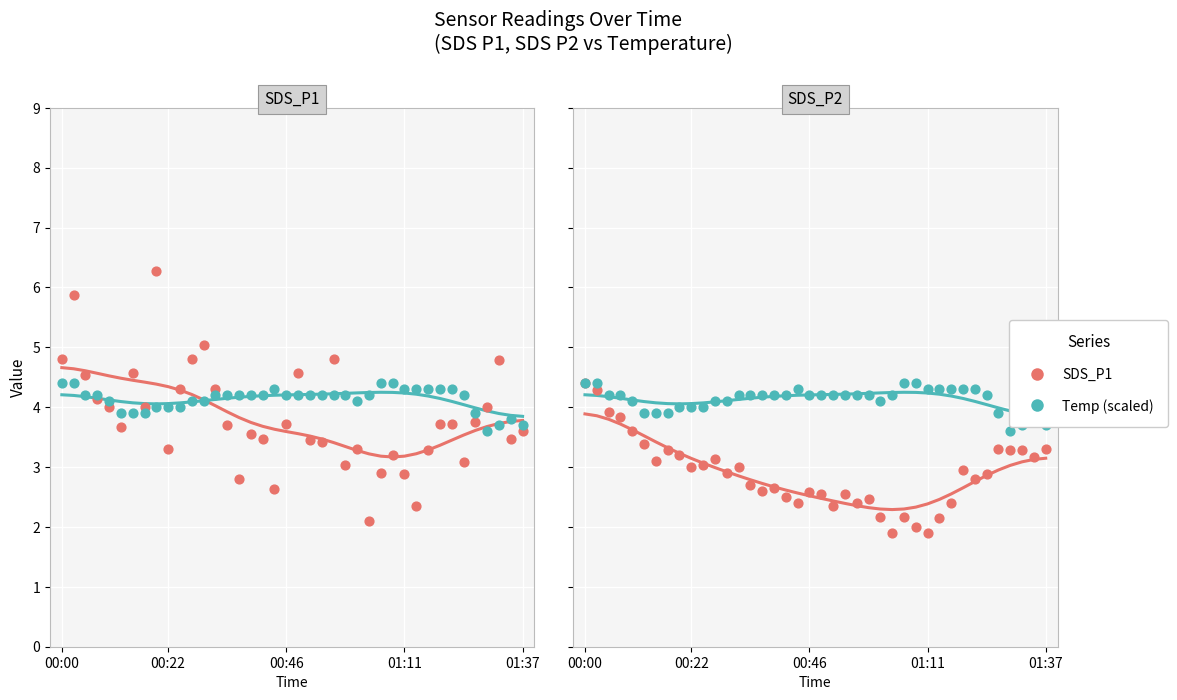

Which series has the largest total across all categories?

Temp trend